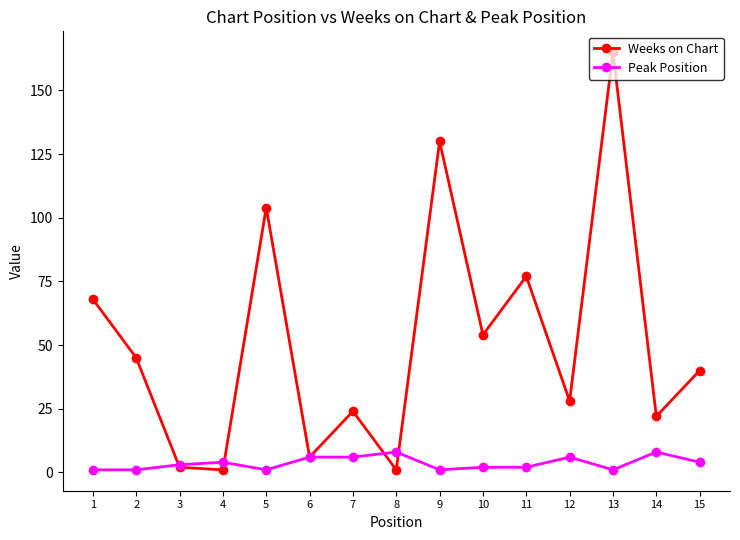

True or false: Peak Position and Weeks on Chart cross at least once.

True